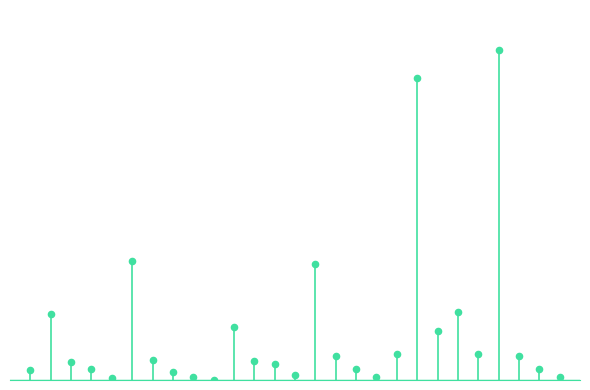

What is the change in value from 19 to 25?

-1495